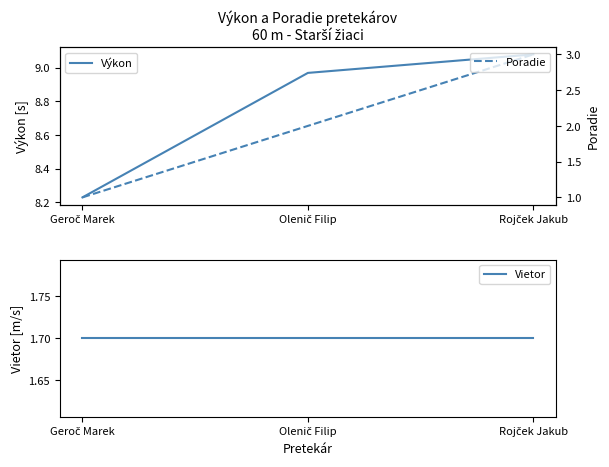

What is the minimum value for Vietor?

1.7